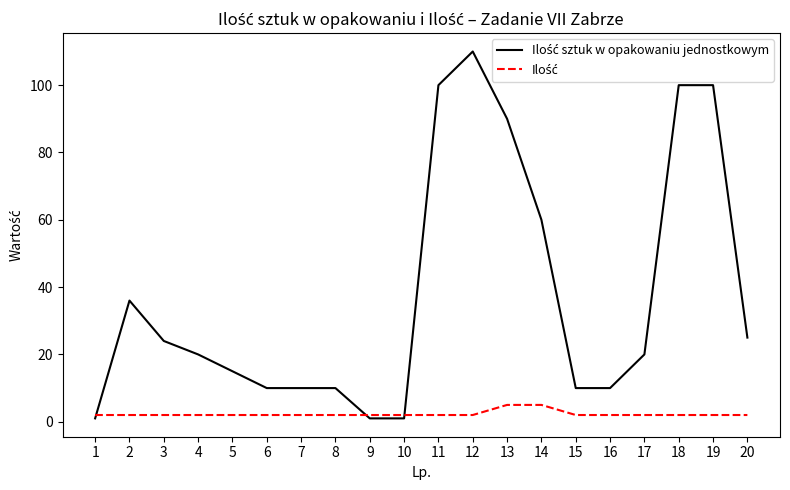

Which label corresponds to the largest value in the chart?

12